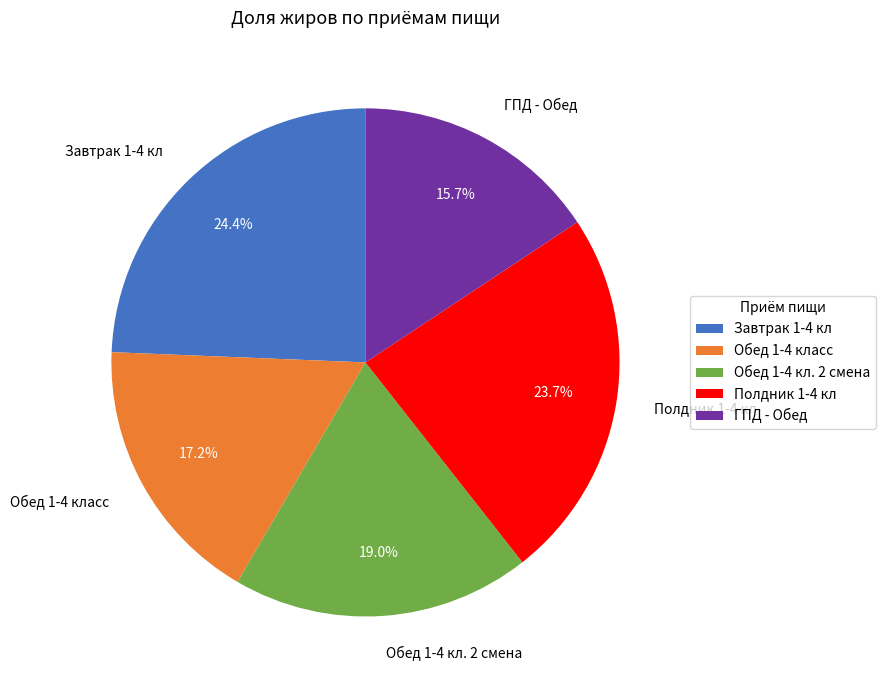

Combined, what portion of the pie is Обед 1-4 кл. 2 смена and Завтрак 1-4 кл?

43.4%